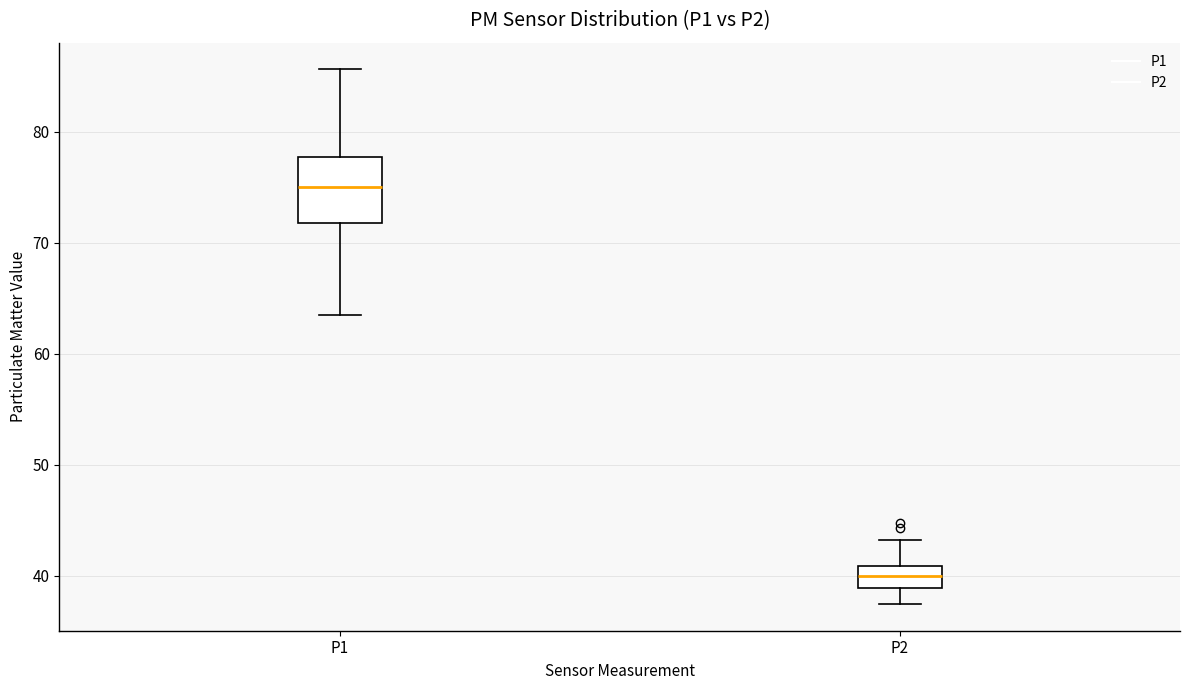

Which box is the tallest, from its lower edge to its upper edge?

P1